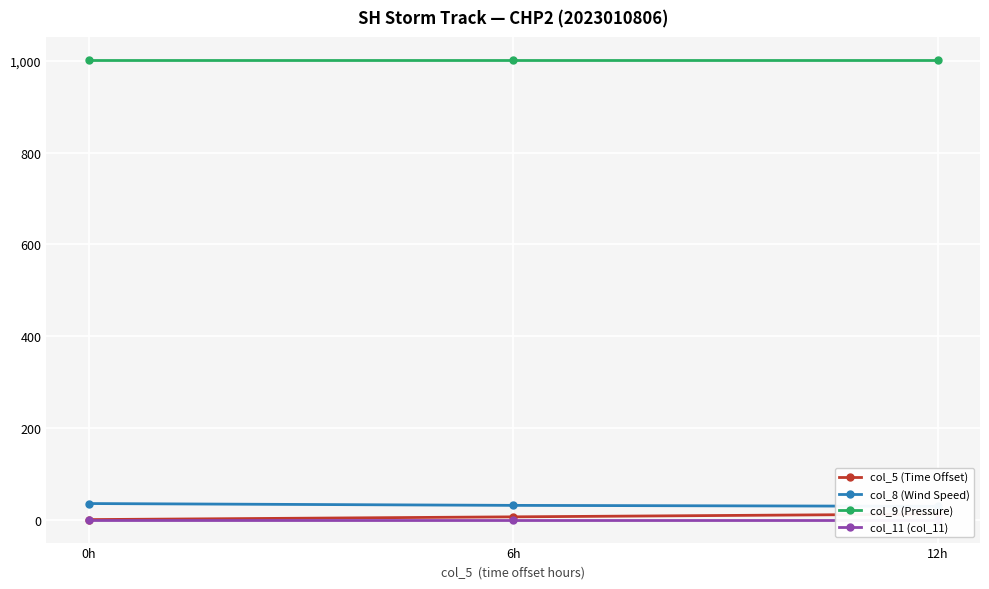

Which series has the widest spread of values?

col_5 (Time Offset)